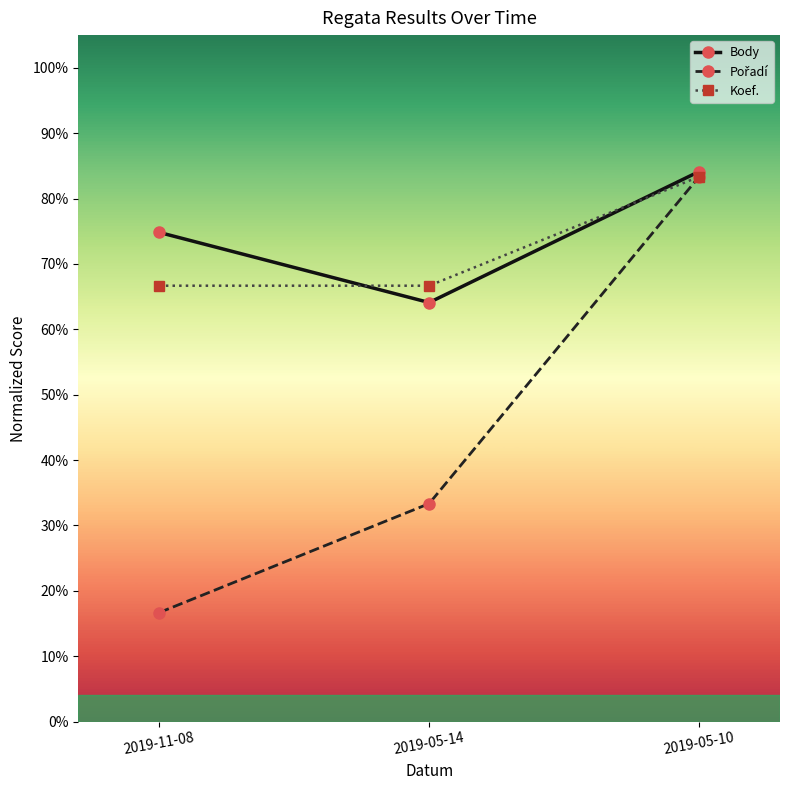

Is this an area chart (filled region under the line)?

No